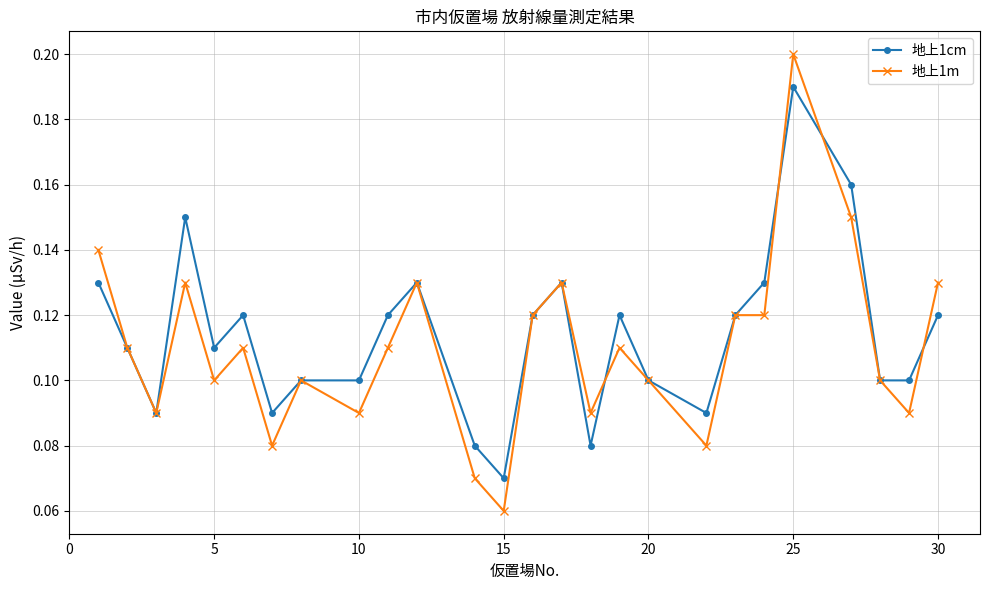

List the series in order of their peak value, highest first.

地上1m, 地上1cm